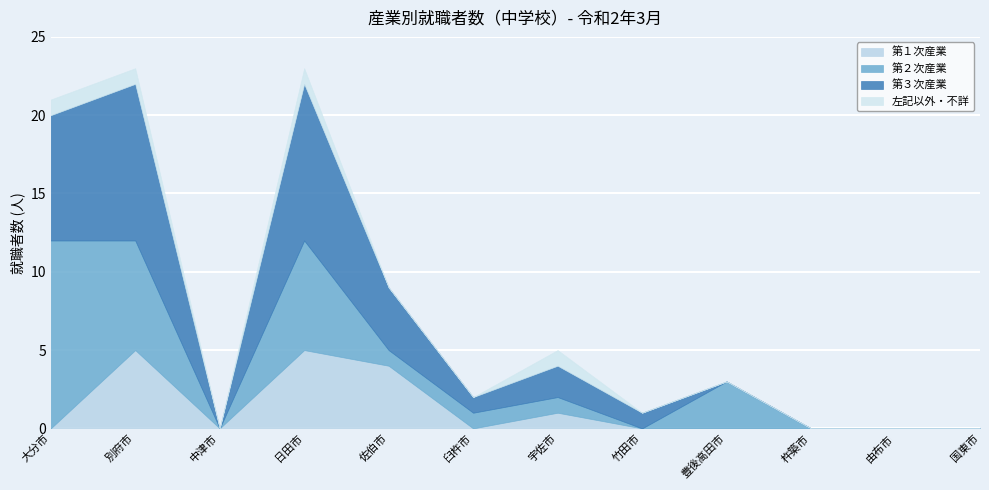

Which label corresponds to the smallest value in the chart?

大分市